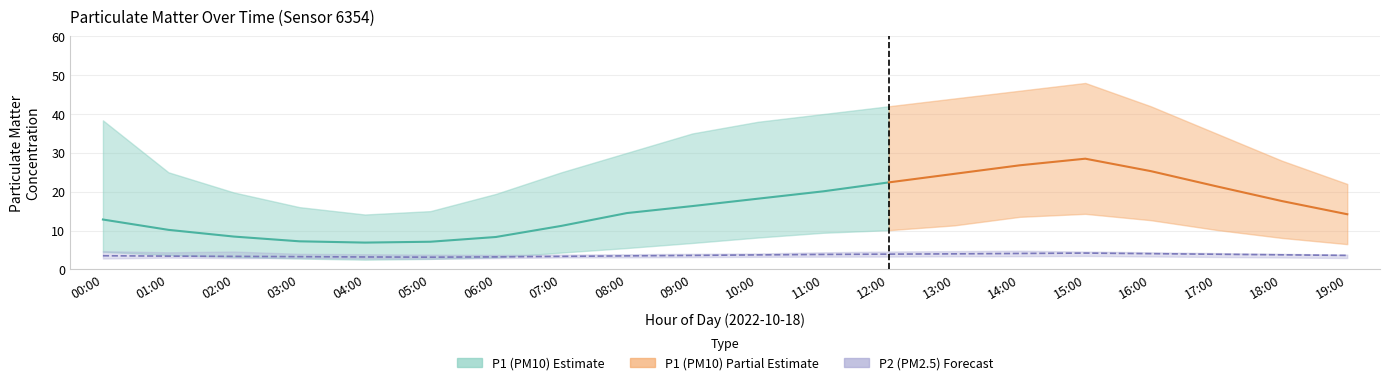

True or false: P1 and P2 cross at least once.

False